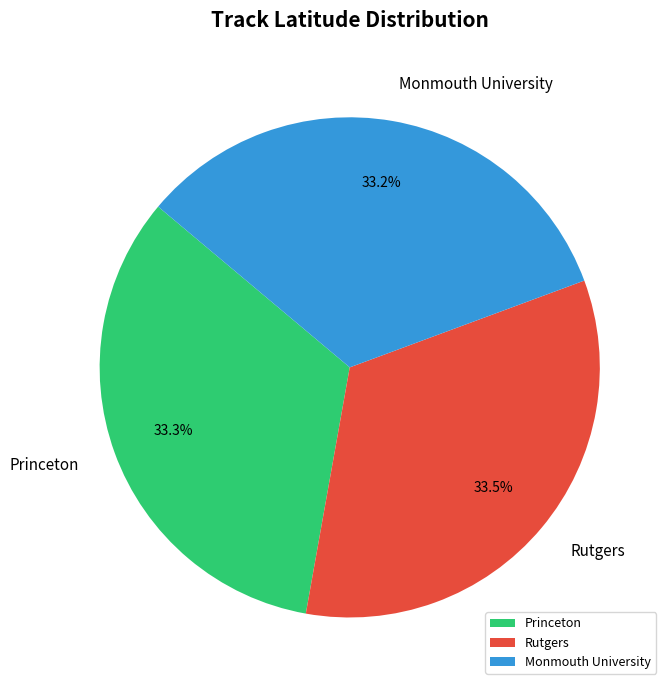

Does any single category account for the majority?

No